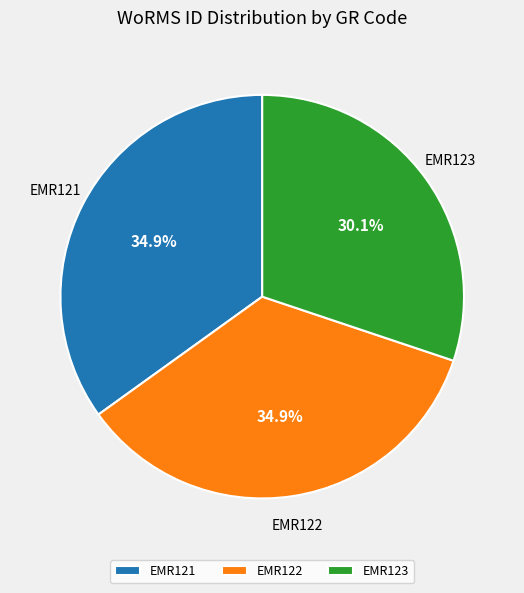

Which has a higher value, EMR123 or EMR121?

EMR121